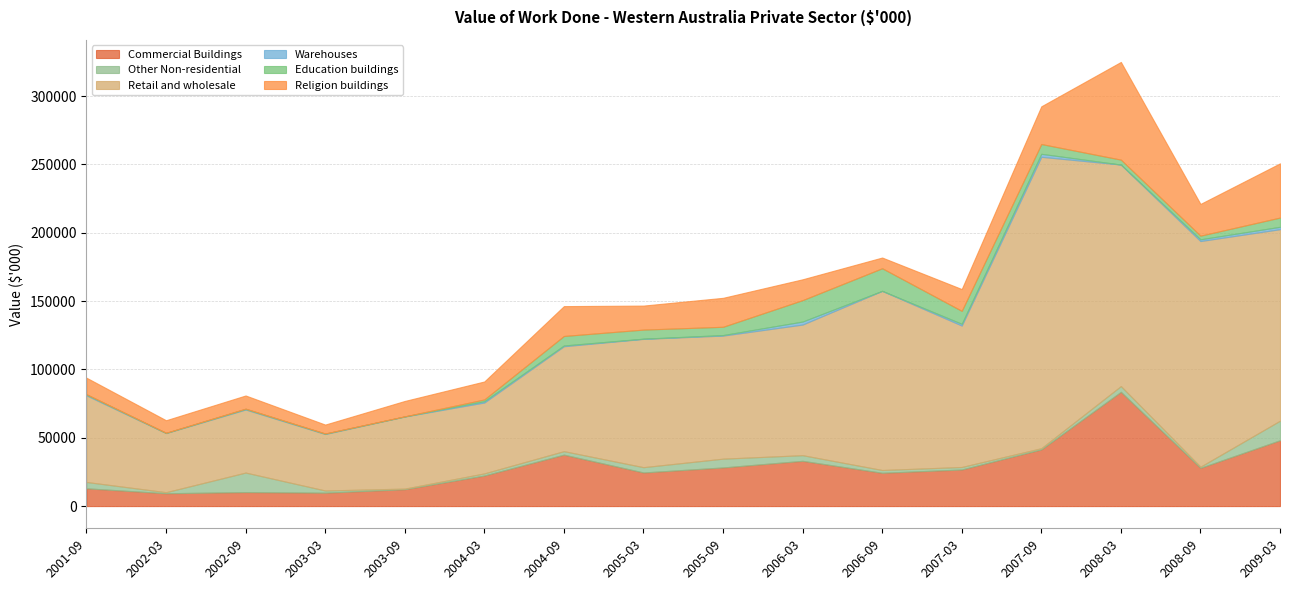

Reading left to right, extract all data points from this chart.

Commercial Buildings: 13015	9395	10258	9821	12361	22378	37650	24599	28279	33118	24375	26778	41499	83609	27976	48192
Other Non-residential: 4631	786	14275	1598	437	1553	2547	3877	6428	4130	2029	1835	872	4200	847	14293
Retail and wholesale: 63356	43237	46134	41312	52756	51860	76753	93856	90029	95568	131075	103478	213164	162068	165084	140091
Warehouses: 636	172	435	316	79	936	561	158	399	2204	0	1270	2200	0	1282	1761
Education buildings: 230	0	199	50	0	1289	6946	6636	6046	15665	16538	9467	7163	3601	2670	6760
Religion buildings: 12058	9223	9624	6540	11282	13152	21847	17569	21191	15249	7836	15960	27584	71474	23202	39671